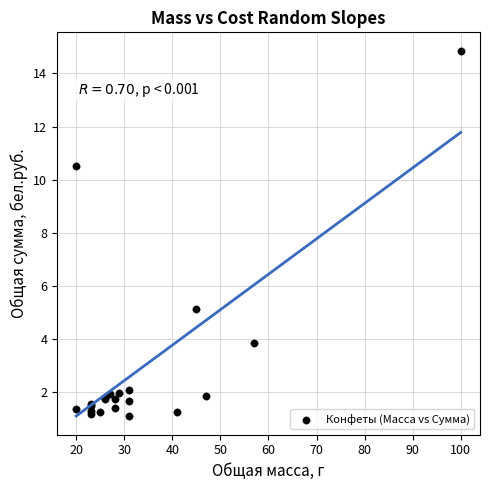

What Y value in the scatter plot is closest to 7?

5.2